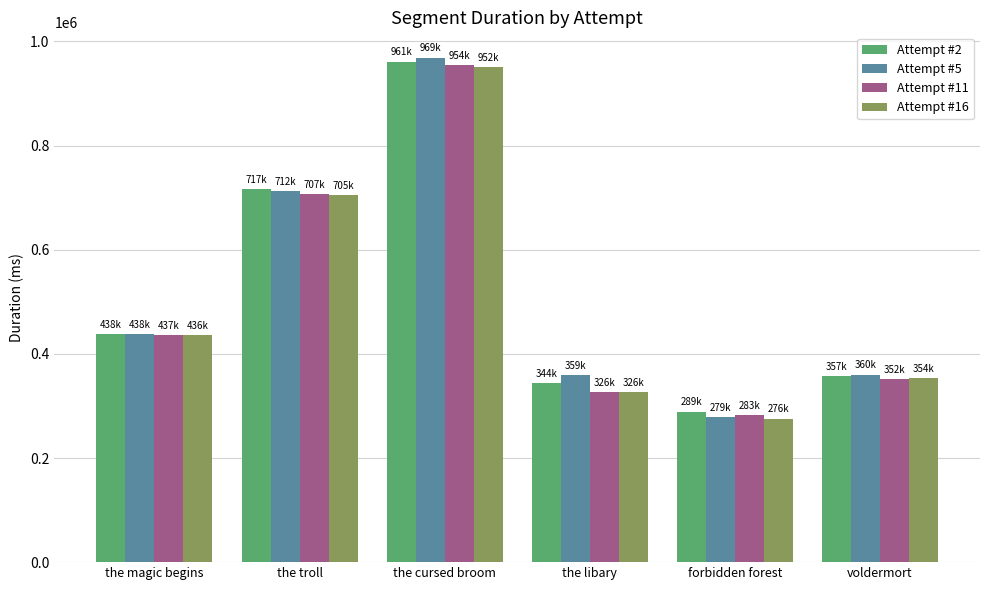

Is it true that Attempt #5 equals 409471 at forbidden forest?

False